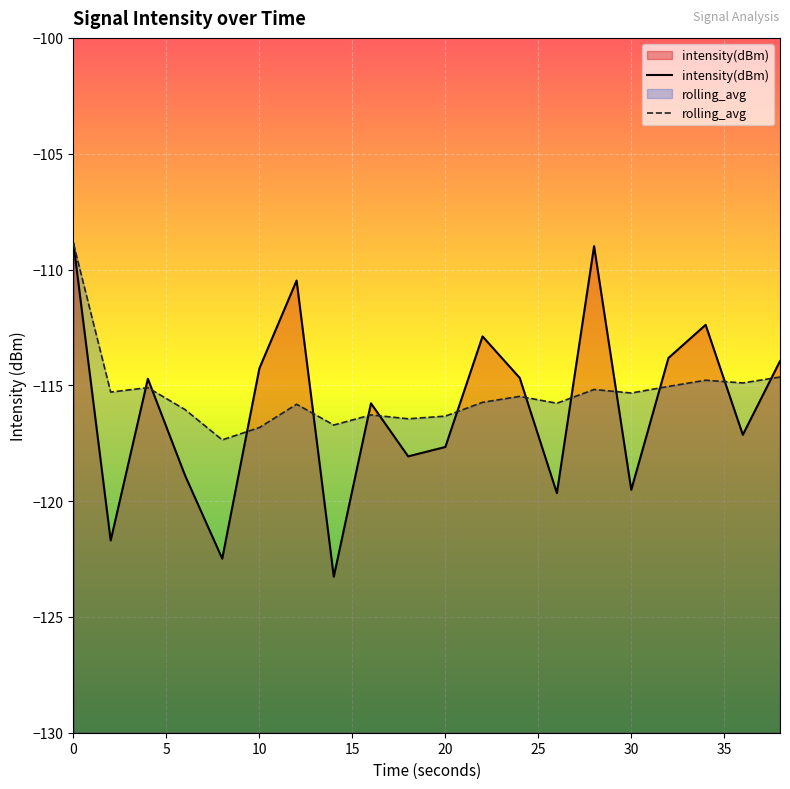

How many values in the intensity(dBm) series are below -114?

13